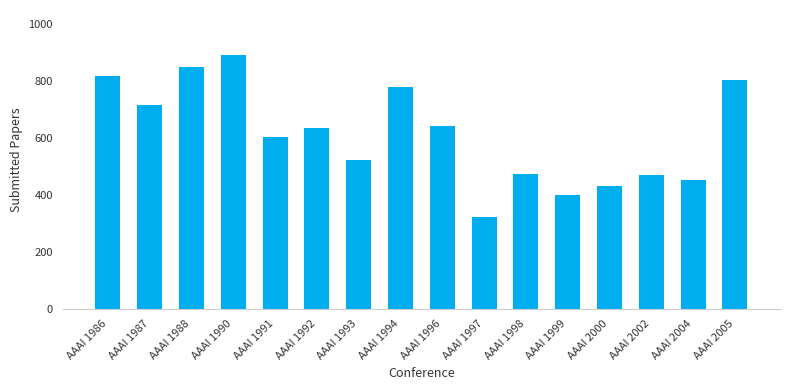

What is the difference between the maximum and second lowest values?

492